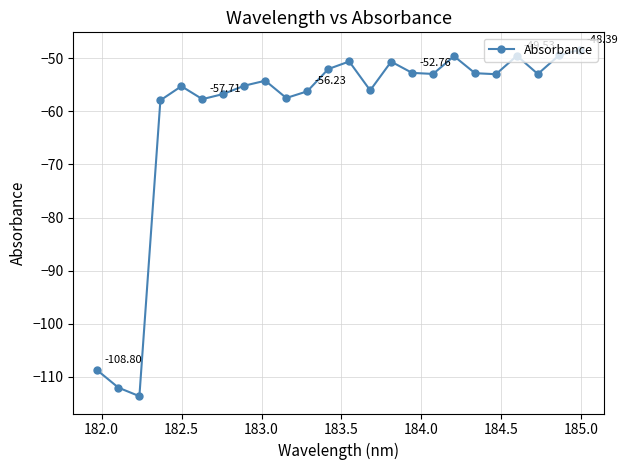

How many data points does each series have?

24